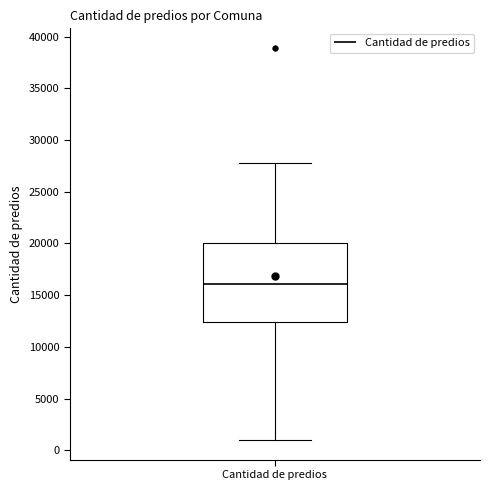

Transcribe this box plot: give where the median line is, the range the box spans, and where the two whiskers end, as read against the y-axis. The values are not printed on the chart, so give them approximately, as read against the axis.

median 16000, box 12500 to 20000, whiskers 1000 to 28000